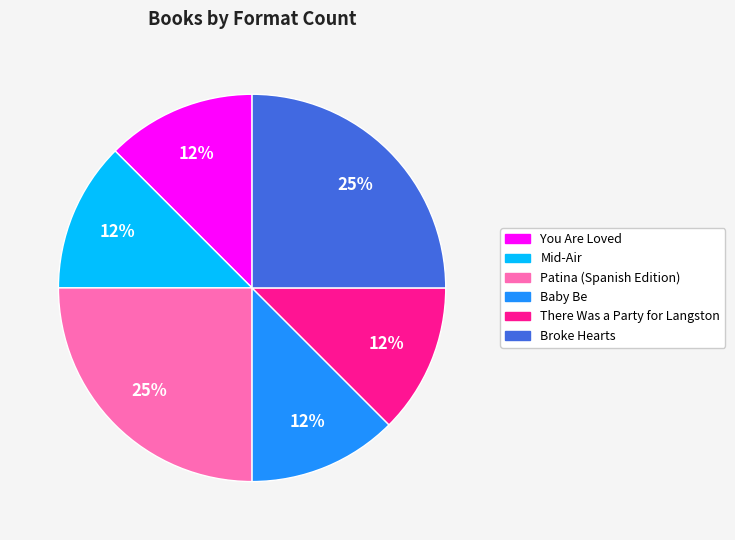

To the nearest percent, what is the average slice percentage?

17%